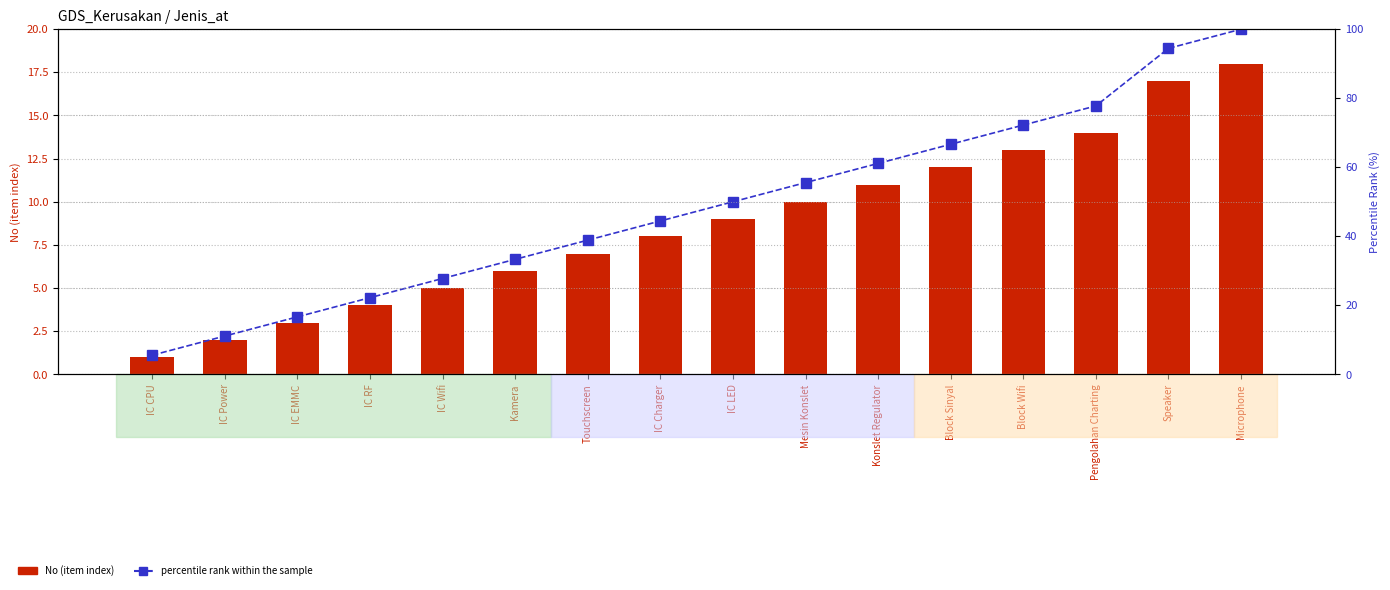

What is the label of the 14th bar from the left?

Pengolahan Charting